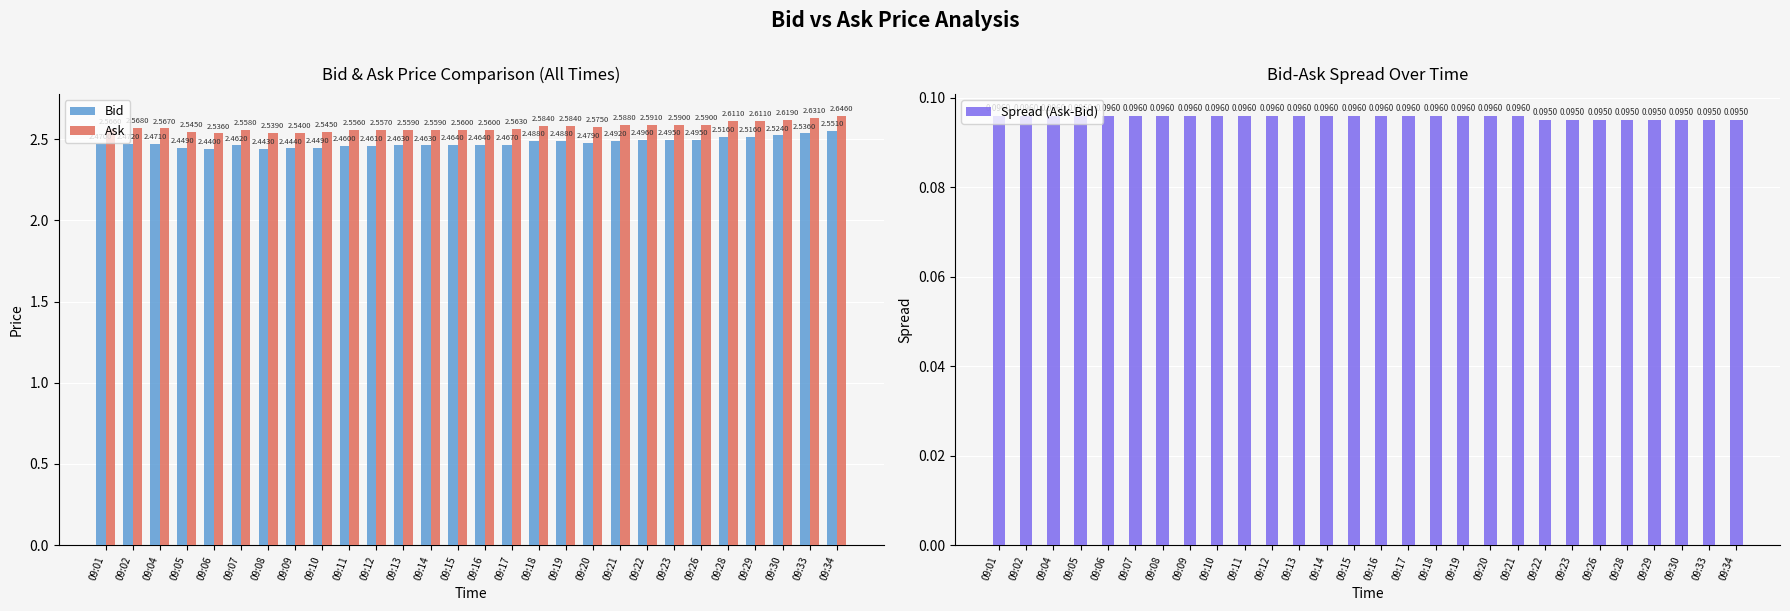

The Spread (Ask-Bid) series shows 0.1 at 09:13. True or false?

True